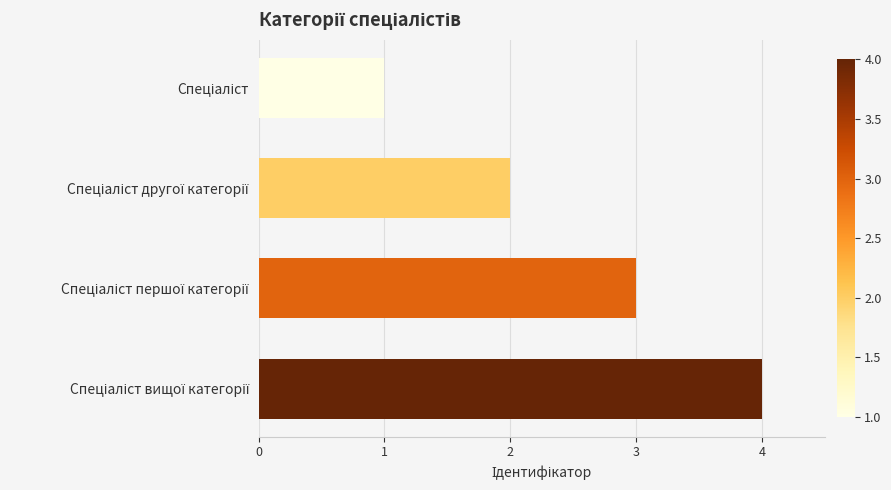

What is the sum of all values?

10